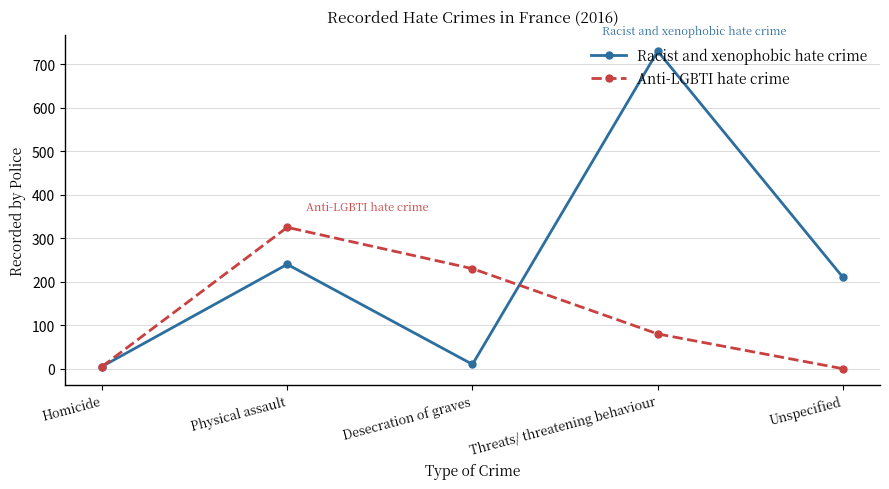

In Anti-LGBTI hate crime, how many points are higher than both neighbors (excluding endpoints)?

1